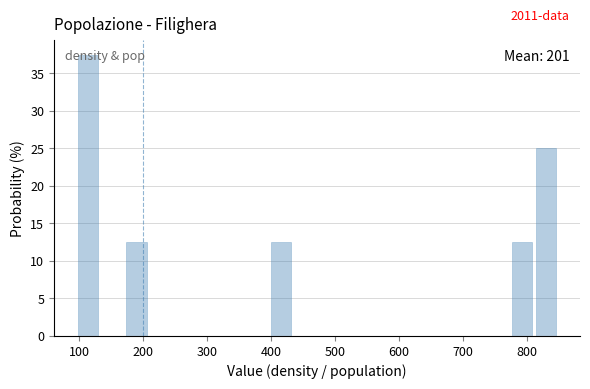

Around what value on the x-axis is the tallest bar? Give the approximate position of its centre, as read against the axis.

110